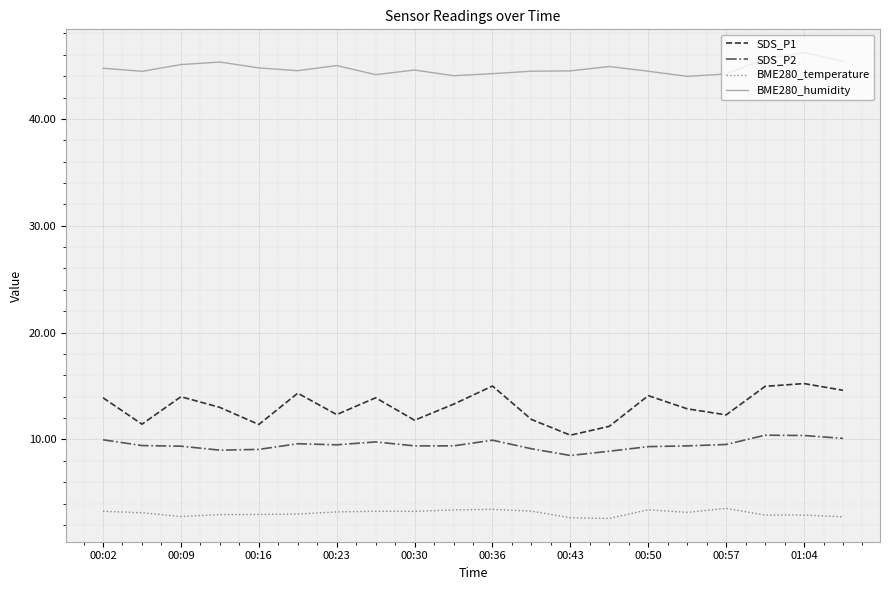

What is the difference between the maximum and minimum values in the SDS_P2 series?

1.9